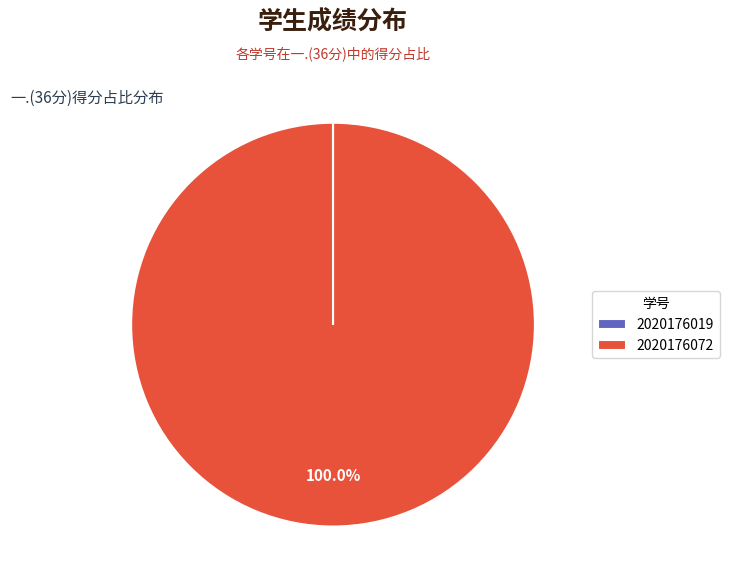

Which slice is the largest?

2020176072